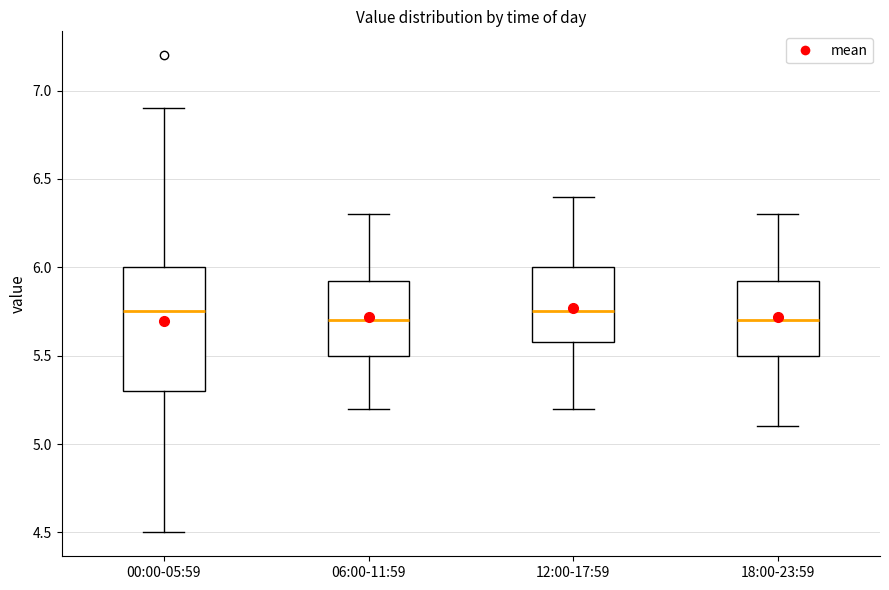

Where is the lower edge of the box for 12:00-17:59 on the y-axis? The values are not printed on the chart, so give them approximately, as read against the axis.

5.60